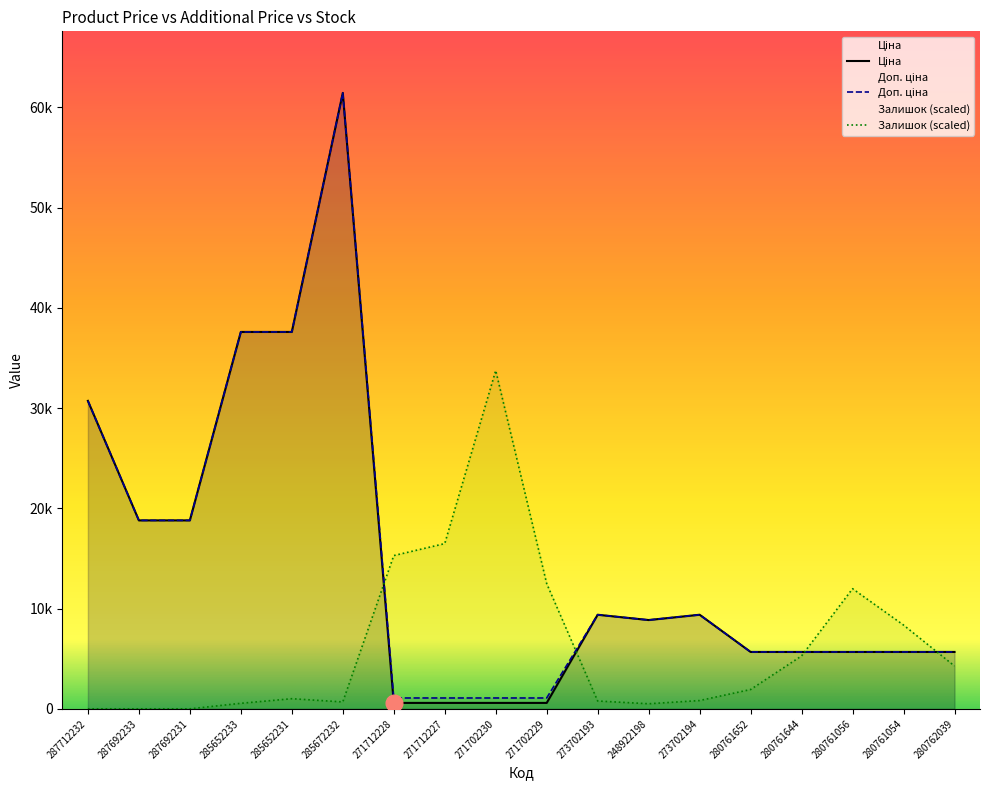

Between 287692233 and 273702194, which series saw the biggest shift?

Ціна